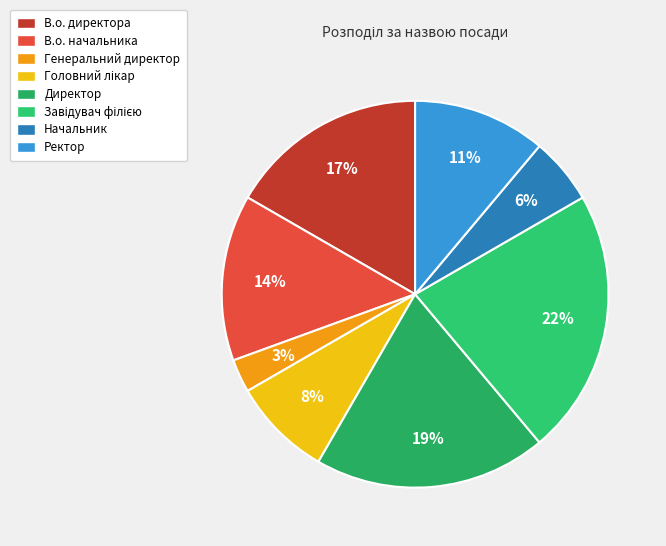

To the nearest percent, what is the average slice percentage?

12%